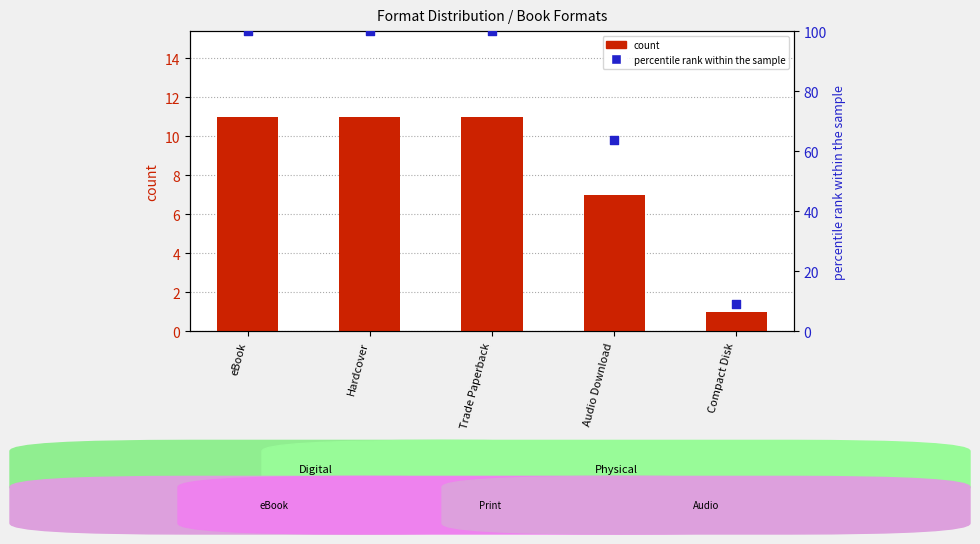

At how many categories does at least one series exceed 2?

5